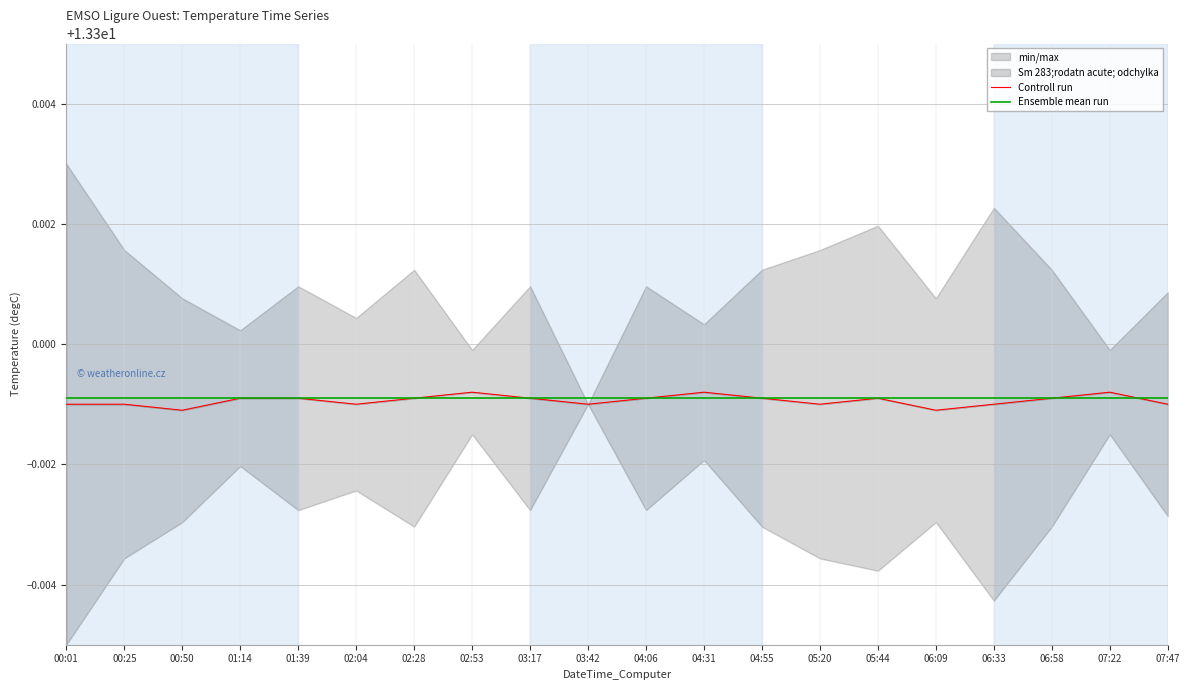

Reading left to right, extract all data points from this chart.

Controll run: 00:01=13.3	00:25=13.3	00:50=13.3	01:14=13.3	01:39=13.3	02:04=13.3	02:28=13.3	02:53=13.3	03:17=13.3	03:42=13.3	04:06=13.3	04:31=13.3	04:55=13.3	05:20=13.3	05:44=13.3	06:09=13.3	06:33=13.3	06:58=13.3	07:22=13.3	07:47=13.3
Ensemble mean run: 00:01=13.3	00:25=13.3	00:50=13.3	01:14=13.3	01:39=13.3	02:04=13.3	02:28=13.3	02:53=13.3	03:17=13.3	03:42=13.3	04:06=13.3	04:31=13.3	04:55=13.3	05:20=13.3	05:44=13.3	06:09=13.3	06:33=13.3	06:58=13.3	07:22=13.3	07:47=13.3